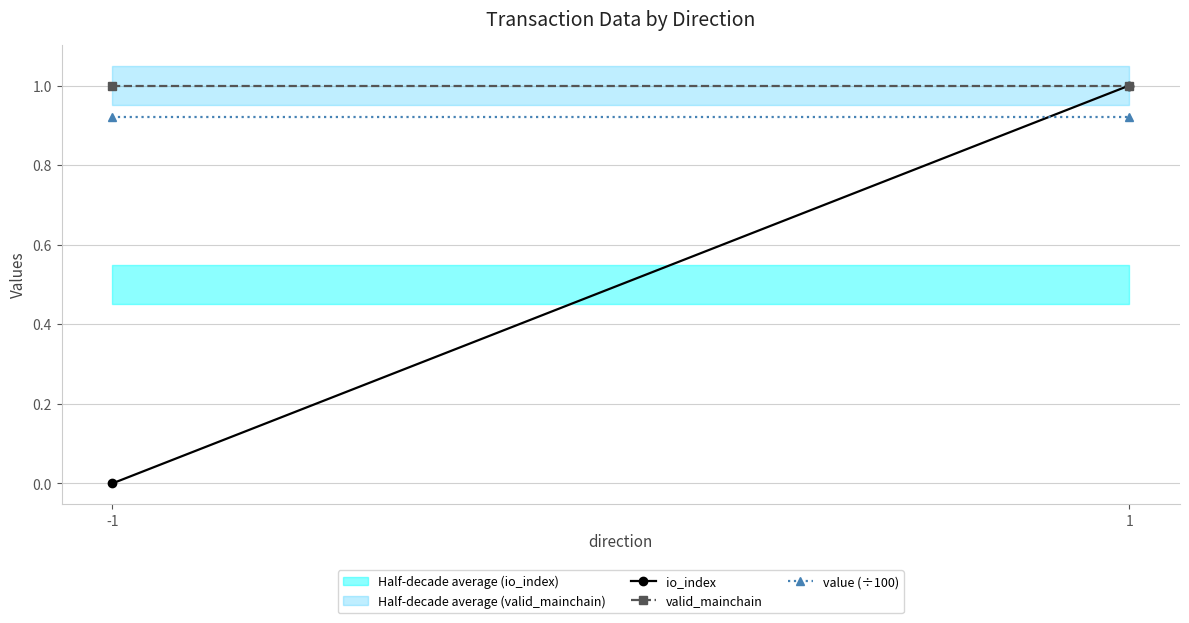

What is the difference between the highest and lowest values at -1?

1.0